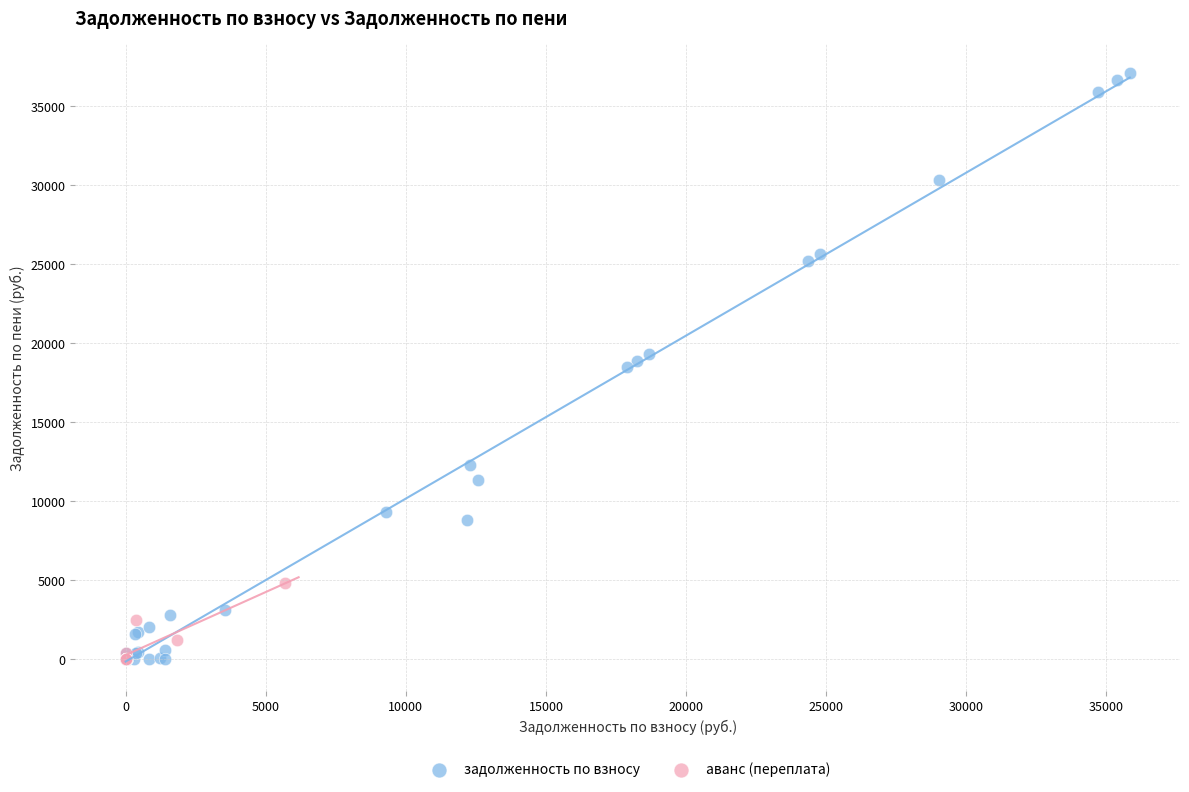

What are all the series names shown in the legend?

задолженность по взносу, аванс (переплата)